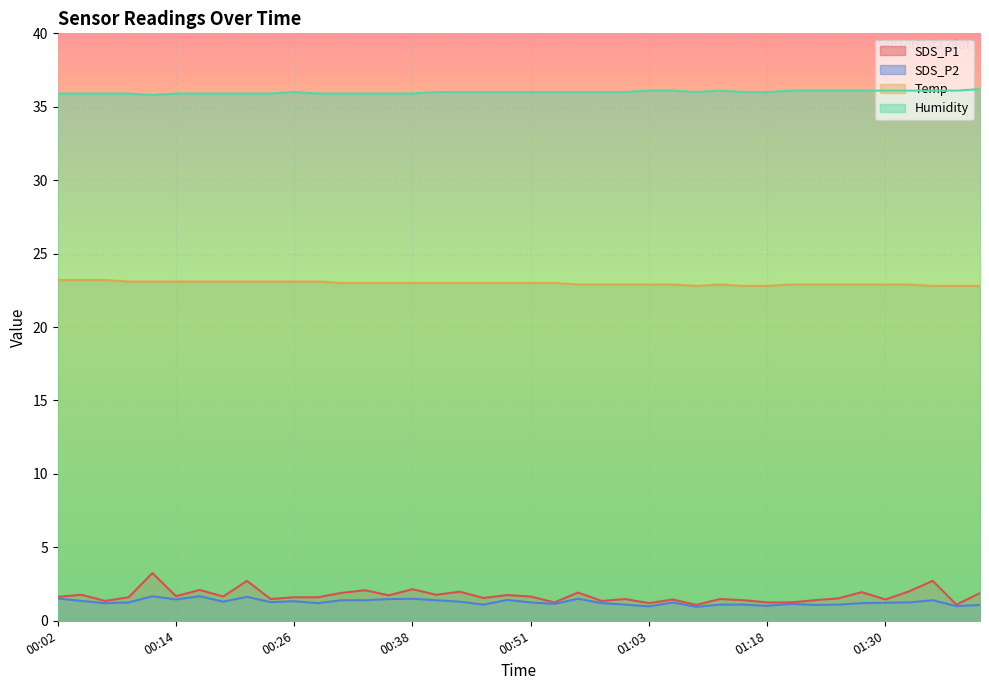

What is the value of the SDS_P2 point at the 31st from the left?

1.0